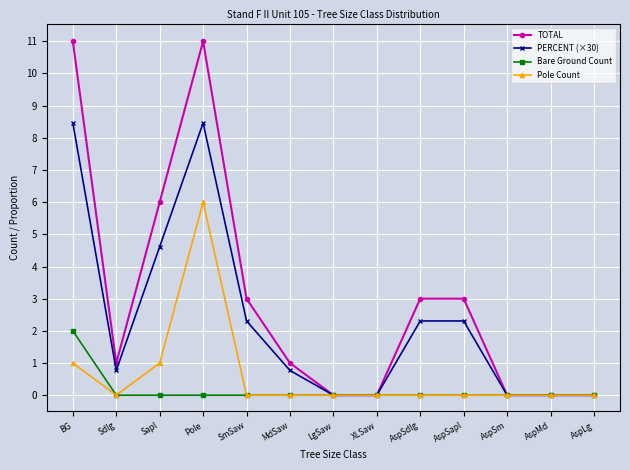

At which category does PERCENT (×30) reach its first local valley?

Sdlg